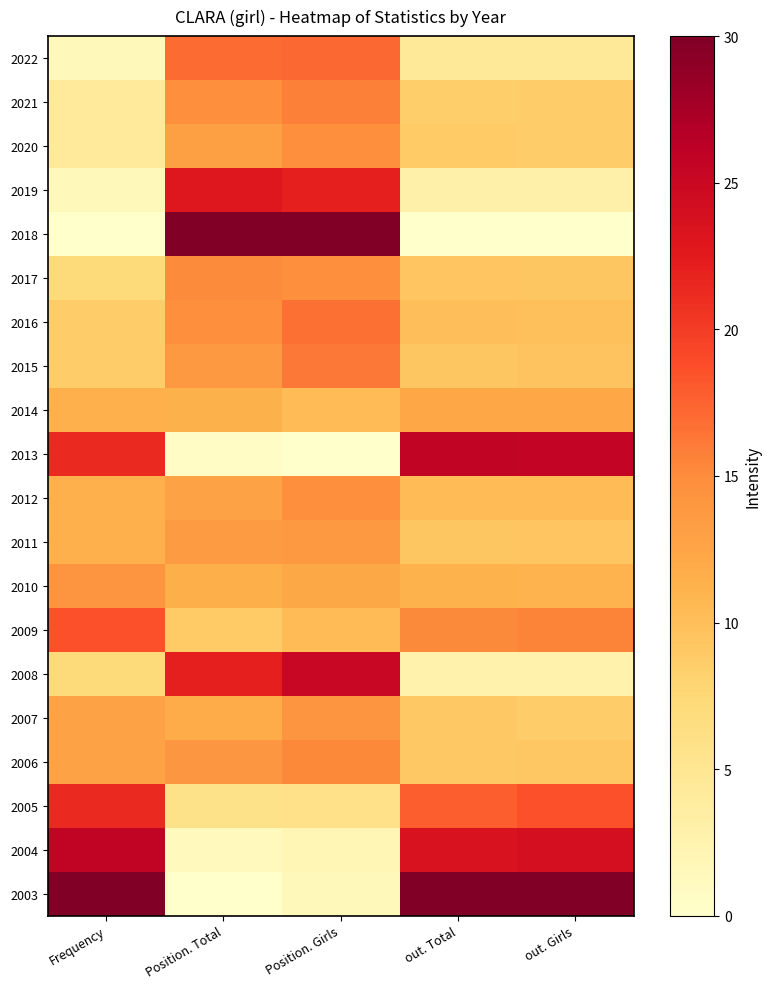

How many series are shown in this chart?

20